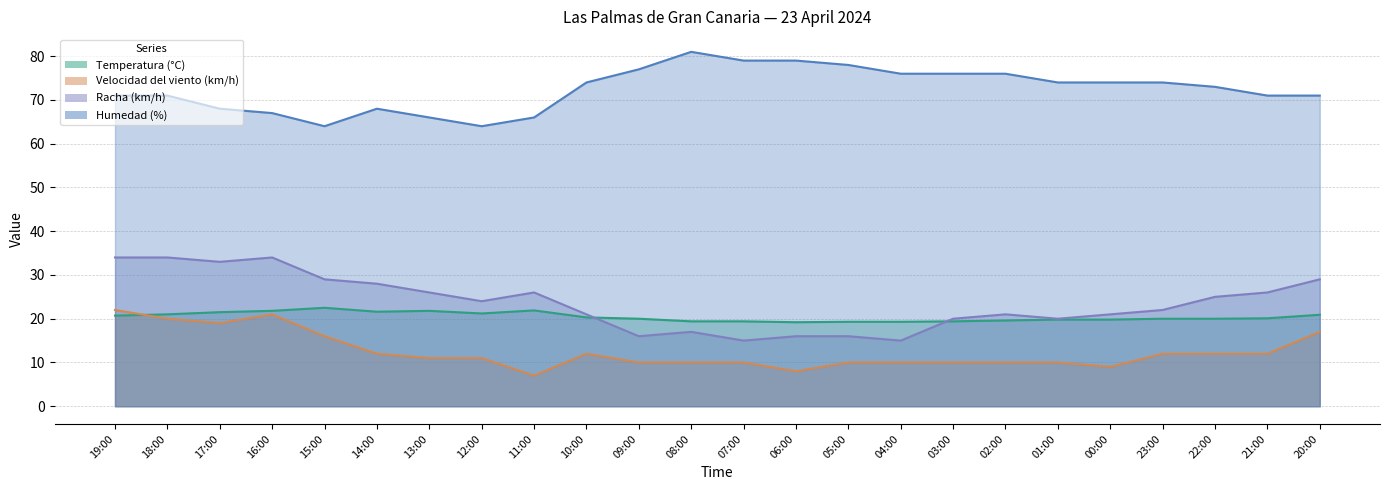

Is it true that Racha (km/h) equals 21.0 at 02:00?

True